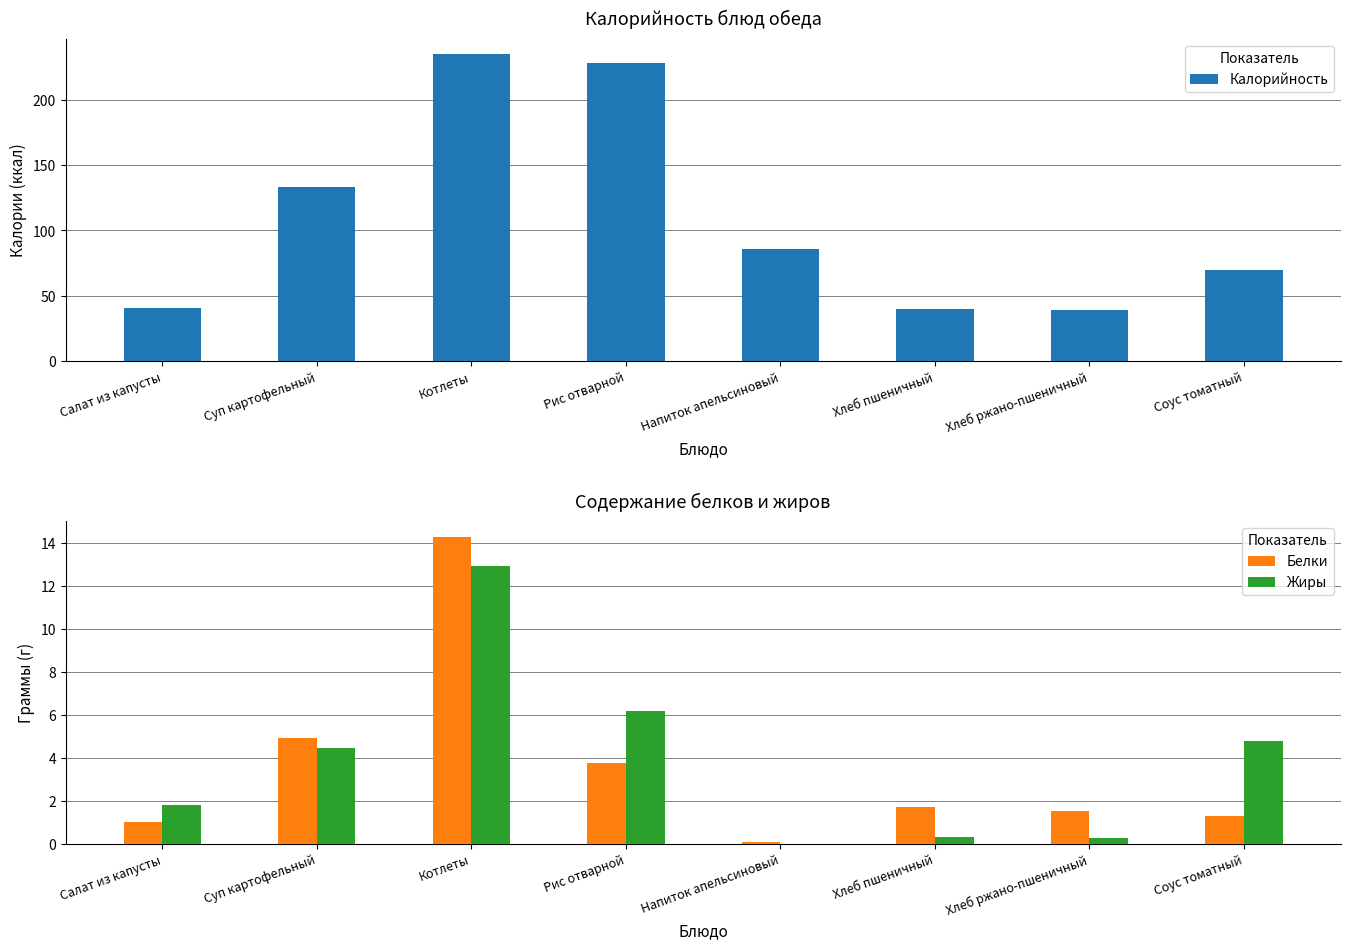

Where does the Жиры series first go above 4?

Суп картофельный